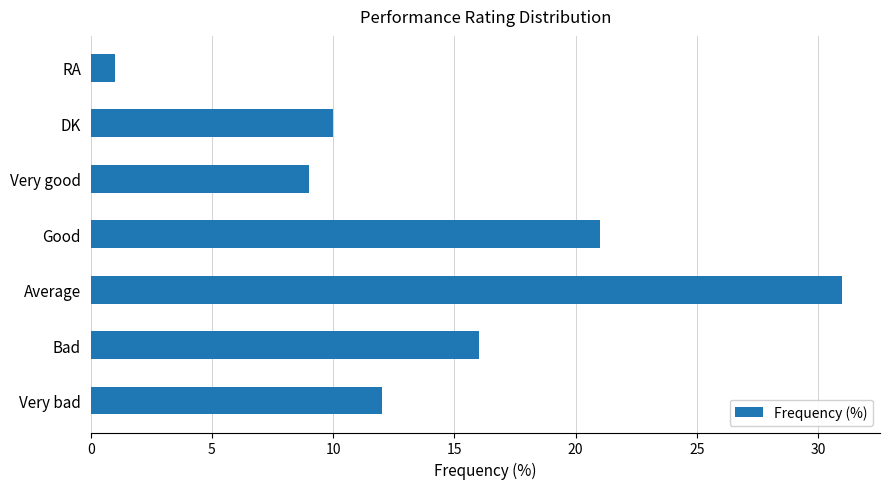

List the labels in order of value, largest first.

Average, Good, Bad, Very bad, DK, Very good, RA